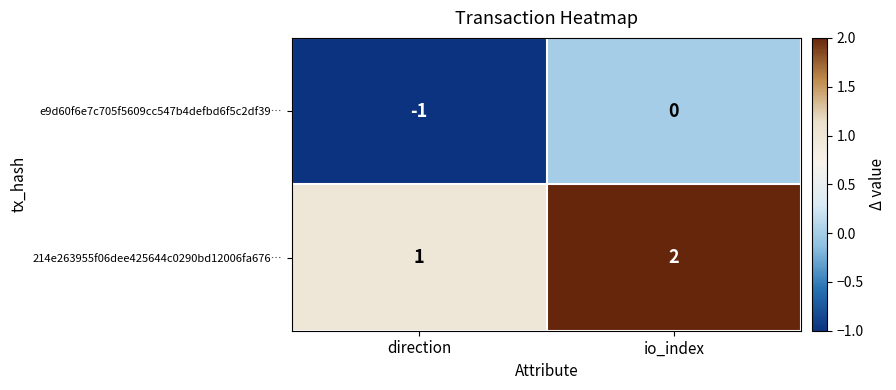

At io_index, list the series in order from largest to smallest.

214e263955f06dee425644c0290bd12006fa676…, e9d60f6e7c705f5609cc547b4defbd6f5c2df39…